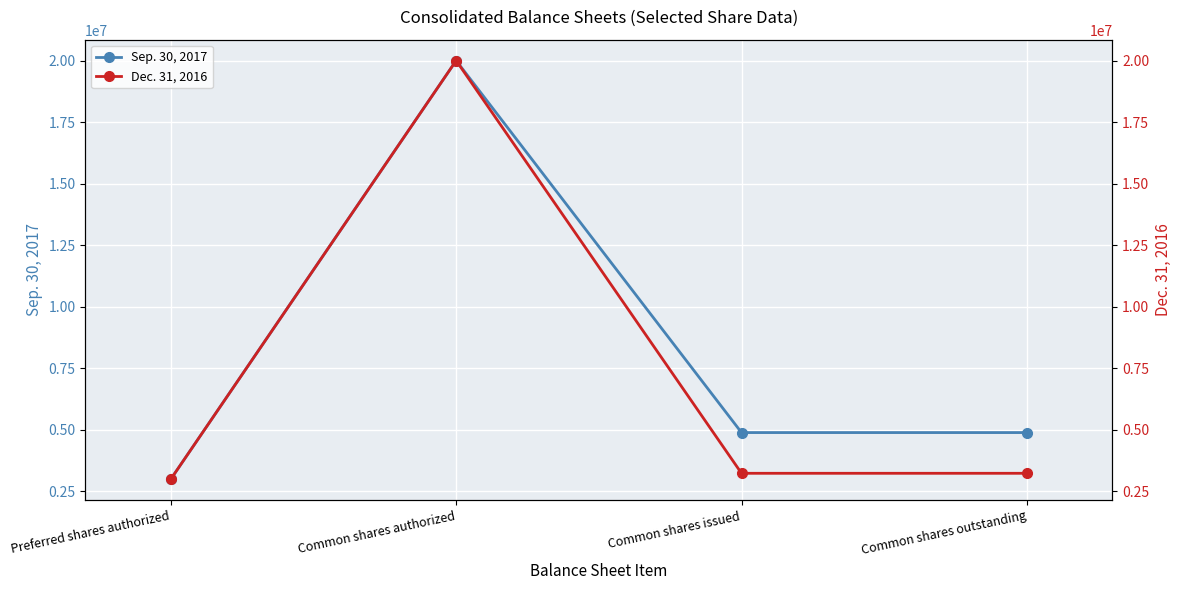

What is the label of the 4th point from the left?

Common shares outstanding